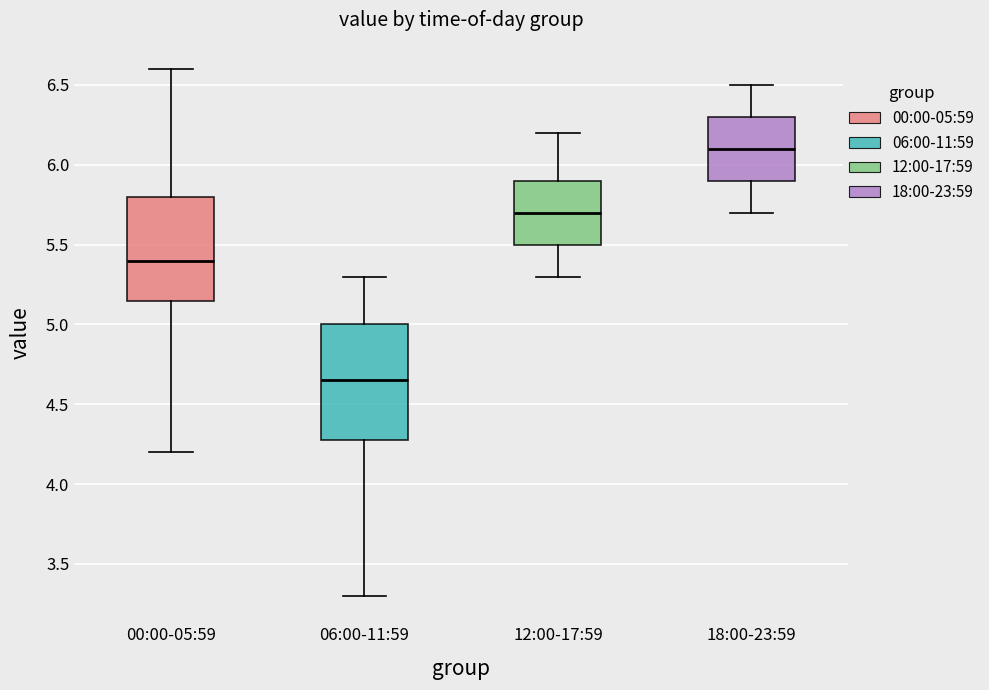

Reading left to right, transcribe this box plot: for each box, give where its median line is, the range the box spans, and where its two whiskers end, as read against the y-axis. The values are not printed on the chart, so give them approximately, as read against the axis.

00:00-05:59: median 5.40, box 5.15 to 5.80, whiskers 4.20 to 6.60
06:00-11:59: median 4.65, box 4.30 to 5.00, whiskers 3.30 to 5.30
12:00-17:59: median 5.70, box 5.50 to 5.90, whiskers 5.30 to 6.20
18:00-23:59: median 6.10, box 5.90 to 6.30, whiskers 5.70 to 6.50